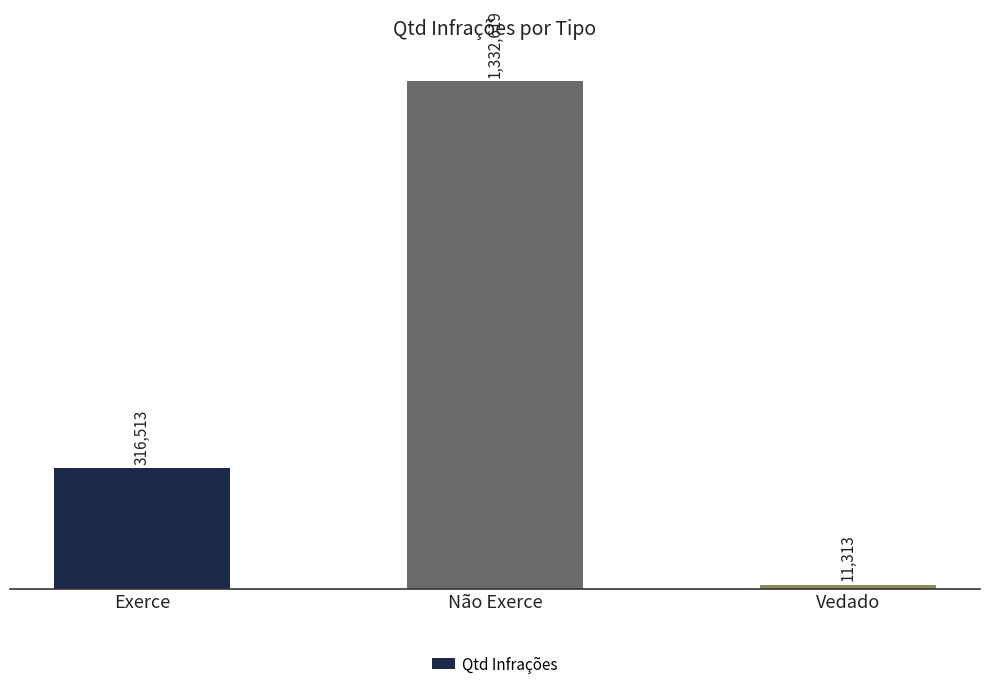

Reading right to left, list all the values displayed in this chart.

11313	1332619	316513